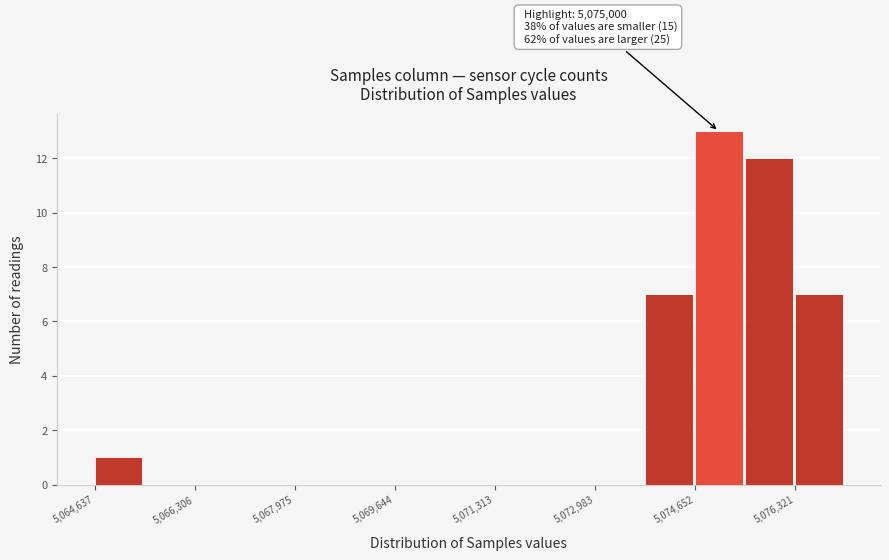

Which range on the x-axis has the tallest bar?

5074600 to 5075400